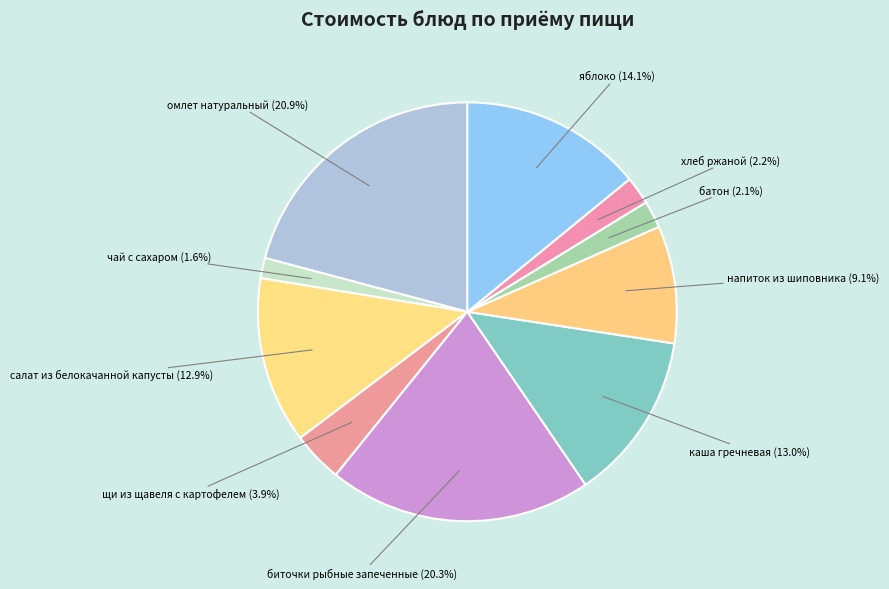

How many segments does this pie chart have?

10